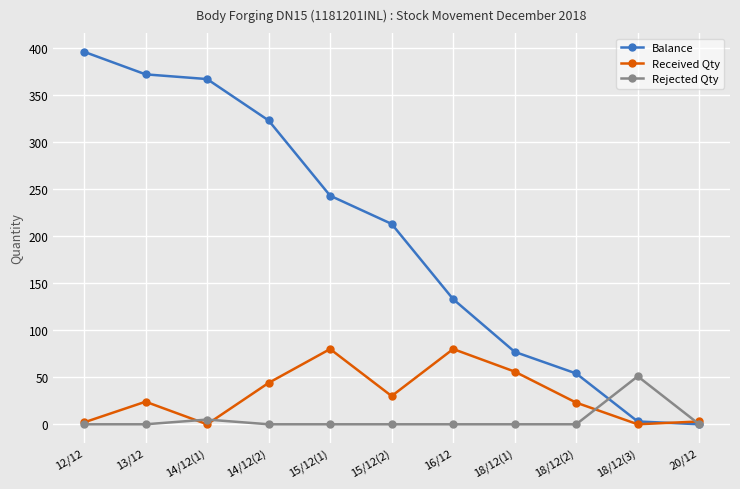

How many categories are shown in the chart?

11